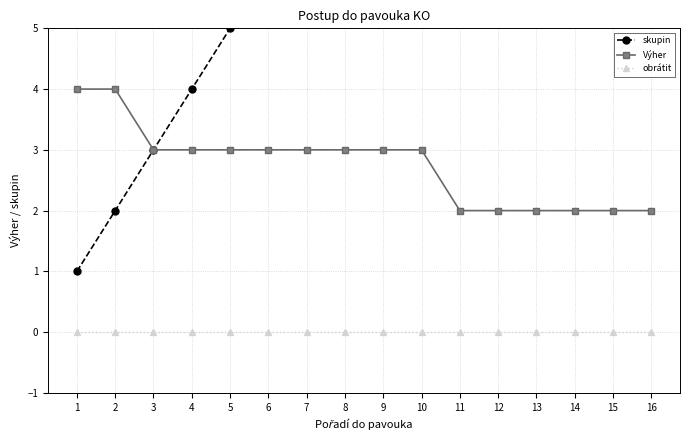

Which category has the highest value across all series?

16